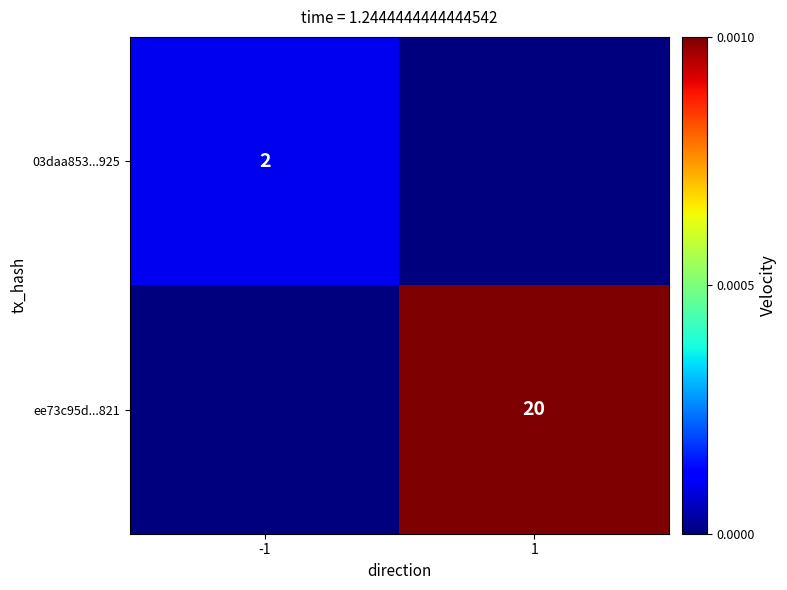

True or false: ee73c95d...821 has a value of 28 at 1.

False